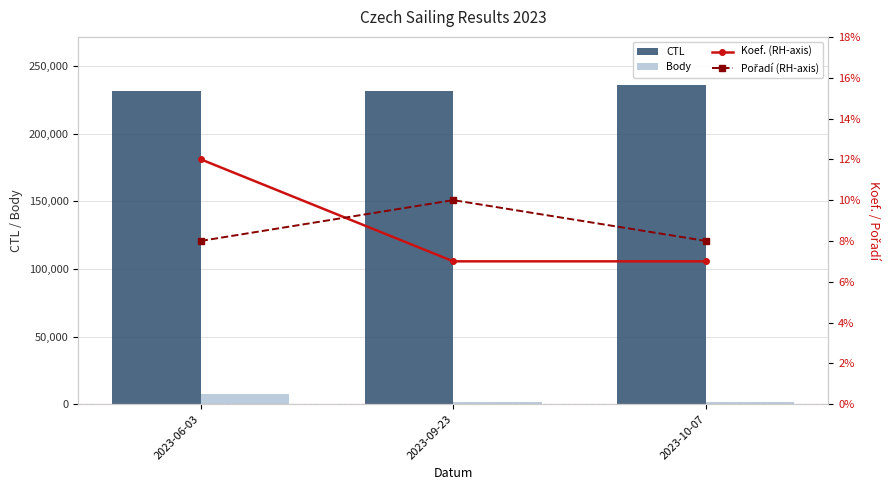

What is the minimum value for CTL?

231304